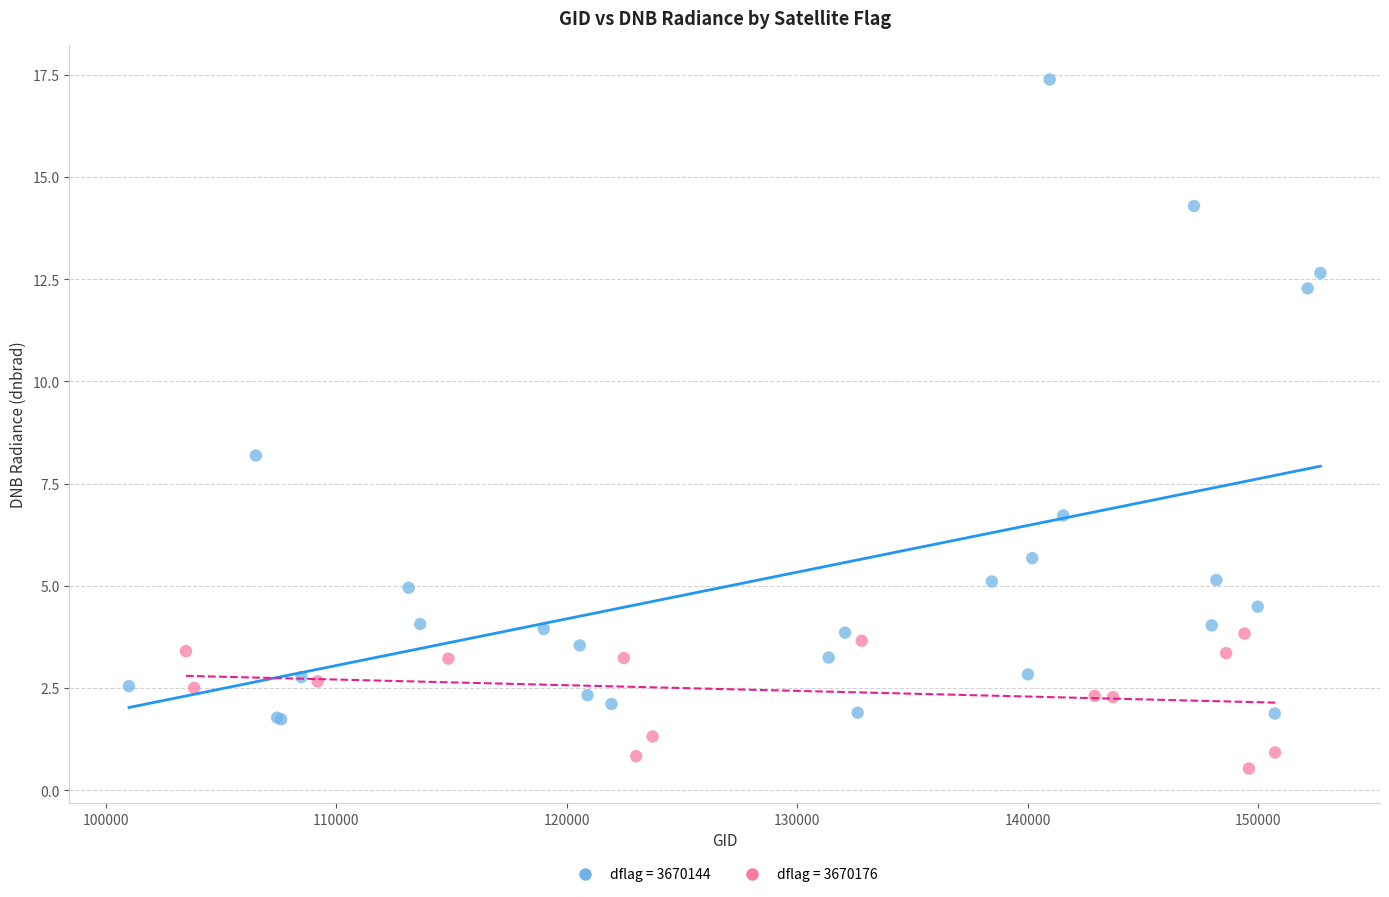

Which series contains the lowest Y value?

dflag = 3670176